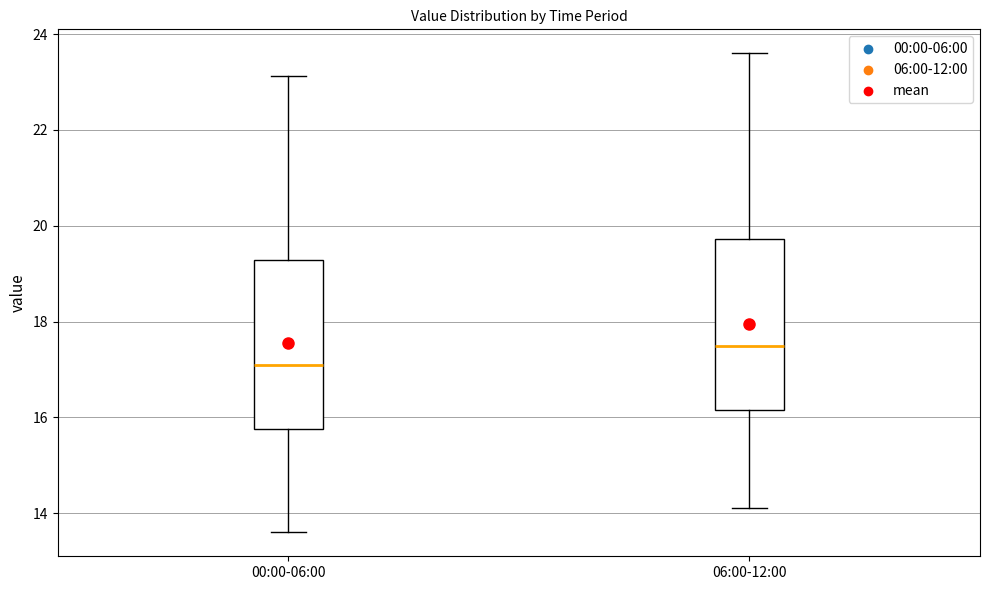

Reading left to right, read every box against the y-axis: the position of its median line, the range the box covers, and the ends of its whiskers. The values are not printed on the chart, so give them approximately, as read against the axis.

00:00-06:00: median 17.2, box 15.8 to 19.2, whiskers 13.6 to 23.2
06:00-12:00: median 17.6, box 16.2 to 19.8, whiskers 14.2 to 23.6